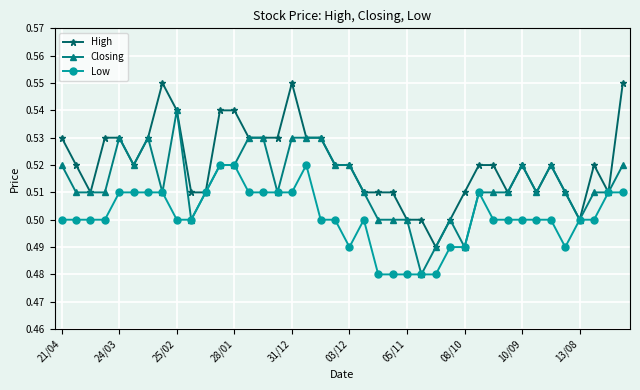

Rank the series by their maximum value, from lowest to highest.

Low, Closing, High